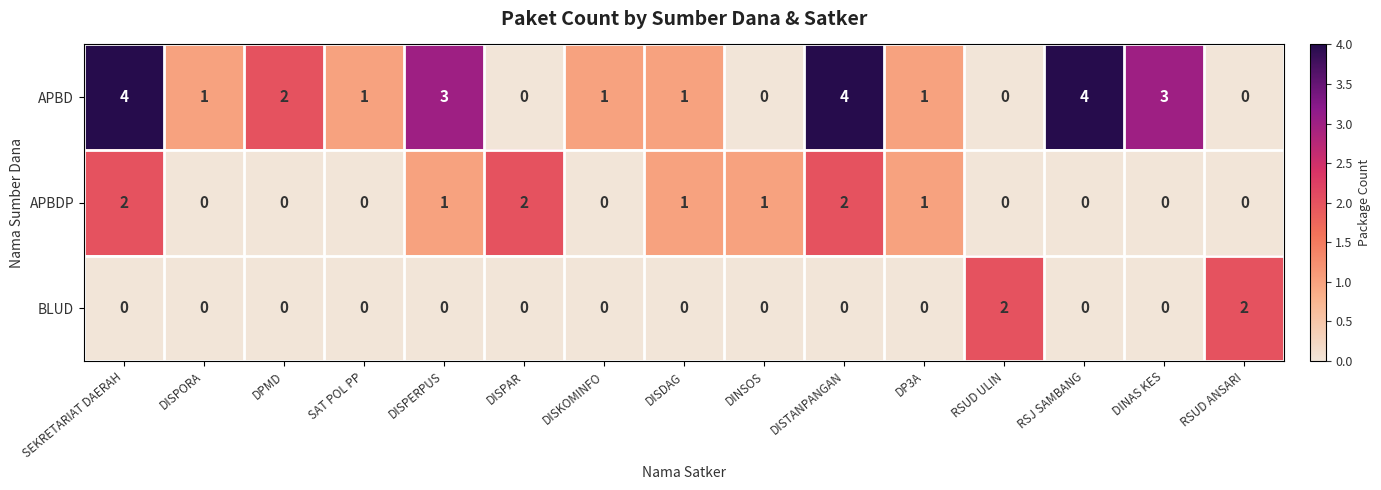

What is the difference between the maximum and second lowest values in the APBD series?

4